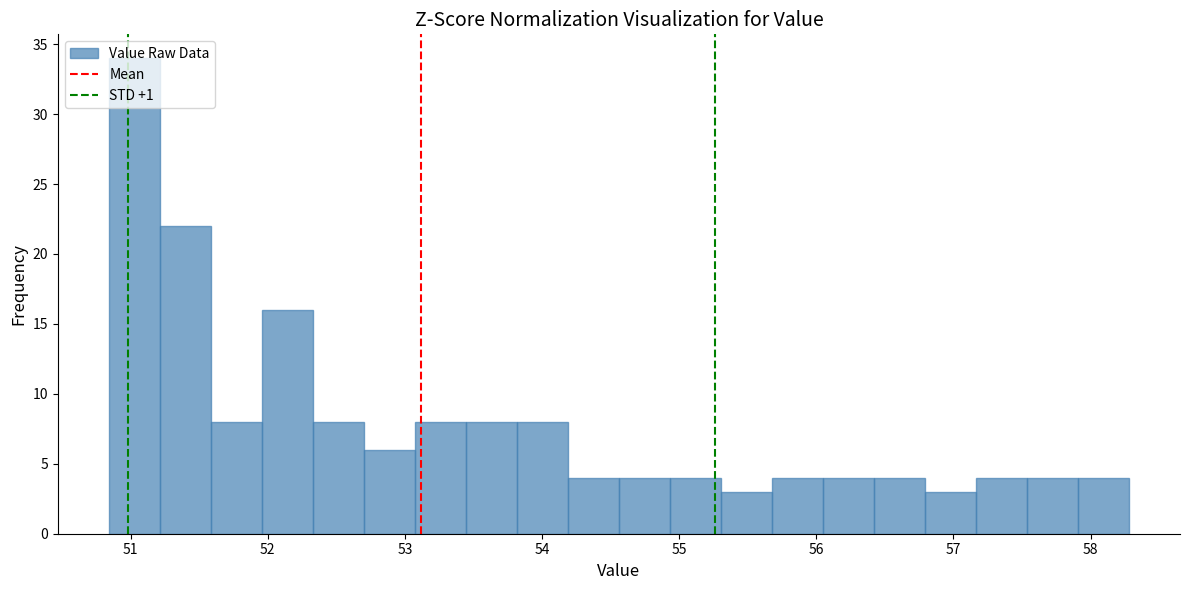

Around what value on the x-axis is the tallest bar? Give the approximate position of its centre, as read against the axis.

51.0